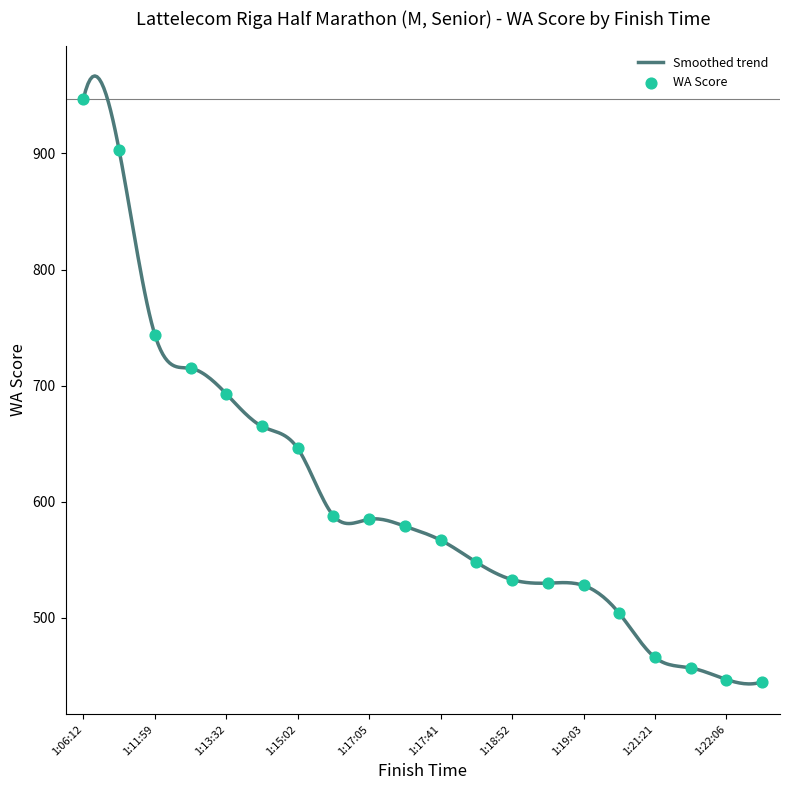

What is the change in value from 1:12:52 to 1:18:52?

-182